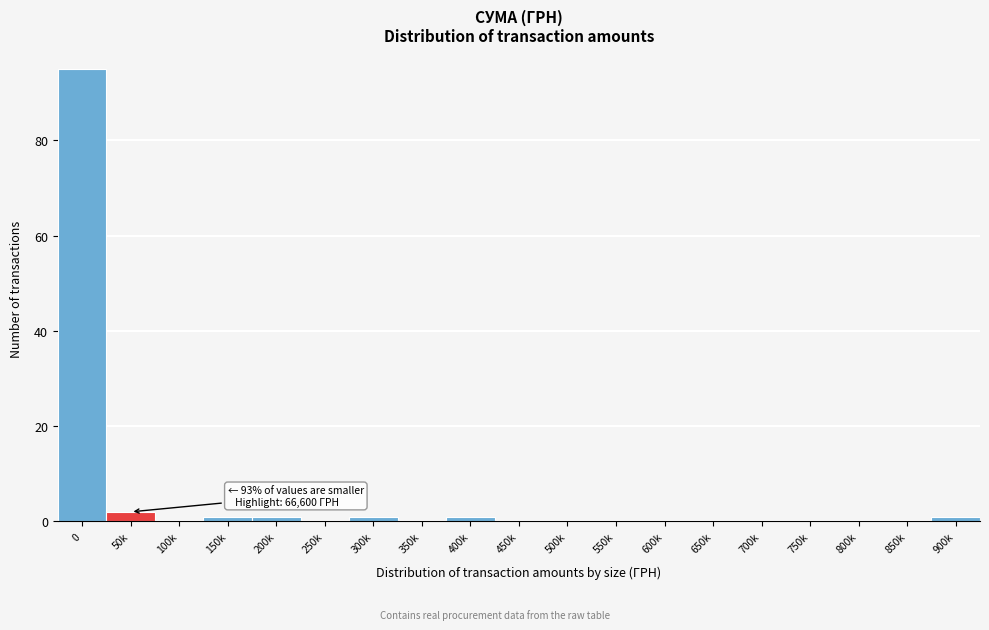

Reading right to left, list all the values displayed in this chart.

900k=1	850k=0	800k=0	750k=0	700k=0	650k=0	600k=0	550k=0	500k=0	450k=0	400k=1	350k=0	300k=1	250k=0	200k=1	150k=1	100k=0	50k=2	0=95